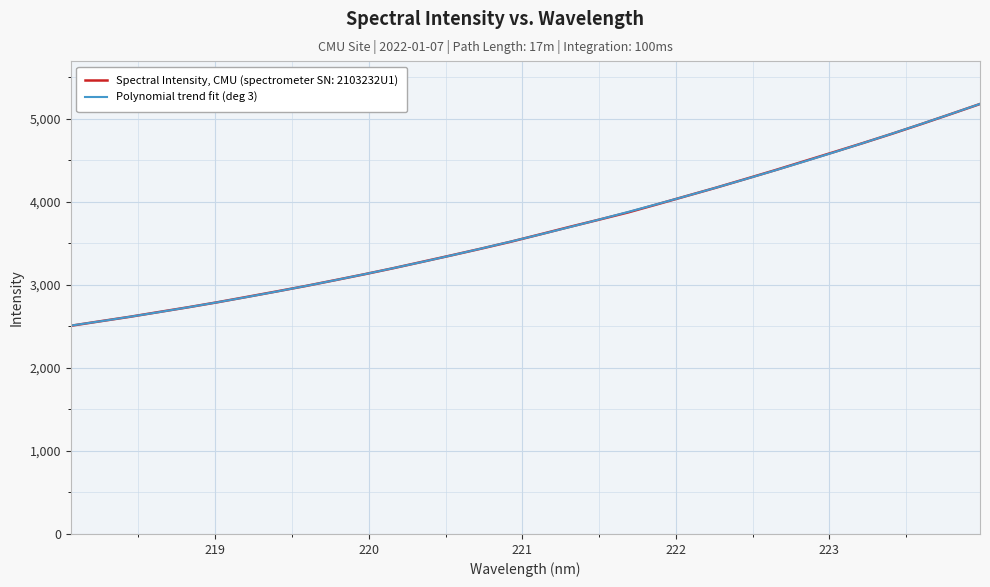

How many lines are shown in the chart?

2